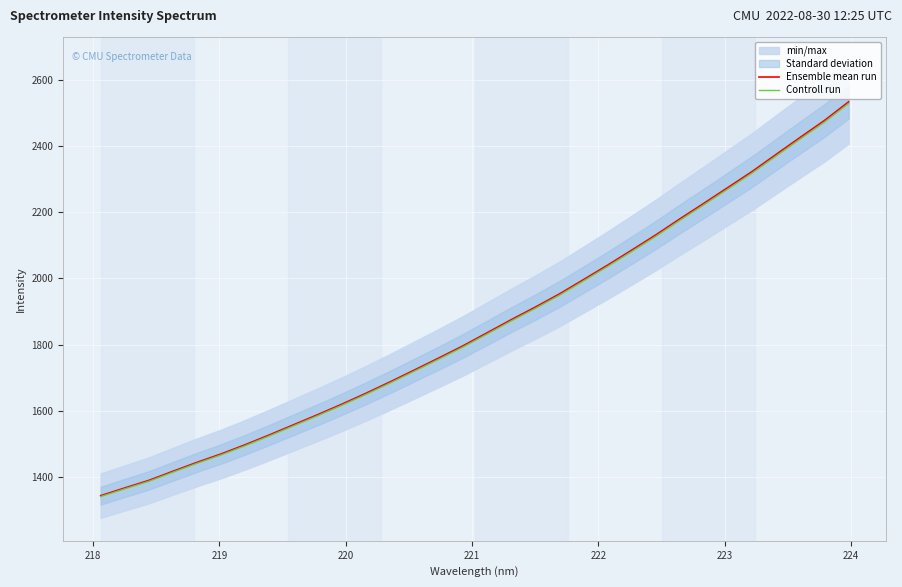

What is the lowest value of the Controll run series?

1340.9